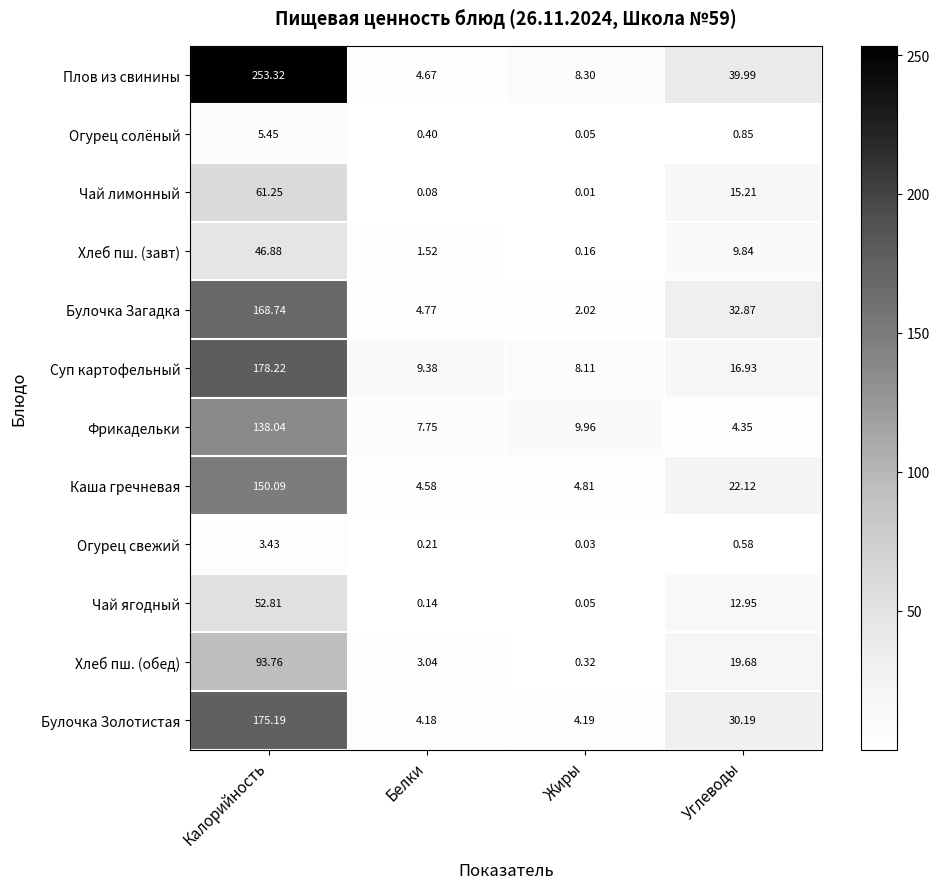

Which series has the largest total across all categories?

Плов из свинины